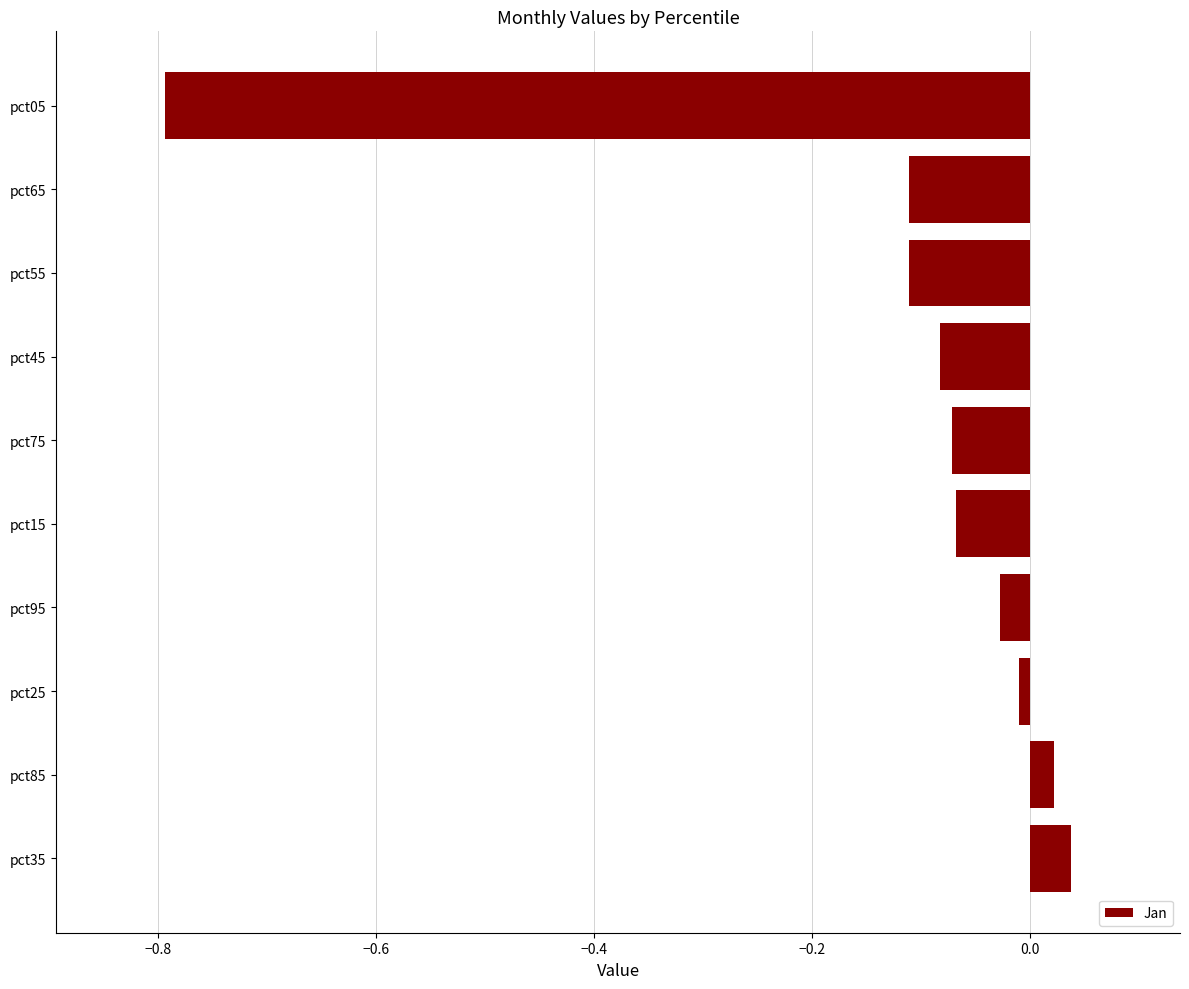

Count the number of data series in this chart.

1